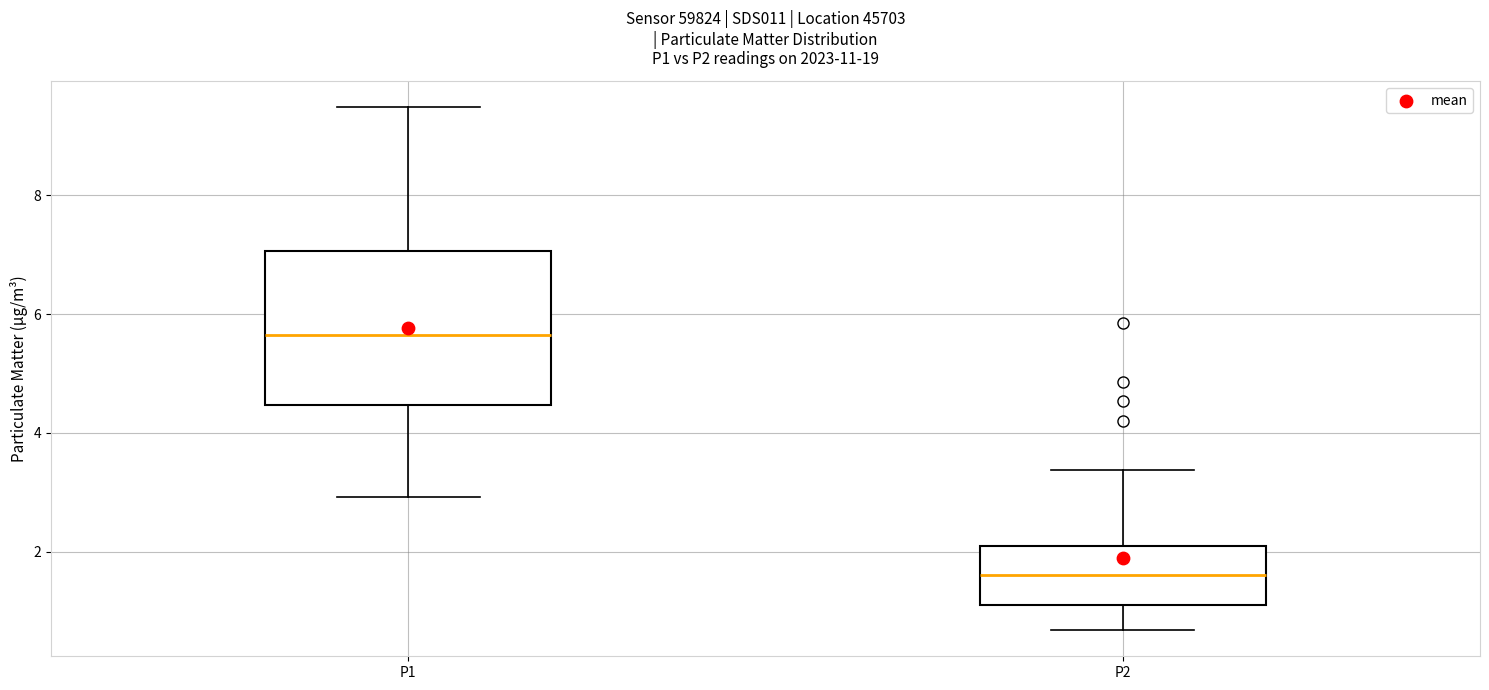

Which box has the lowest median line?

P2